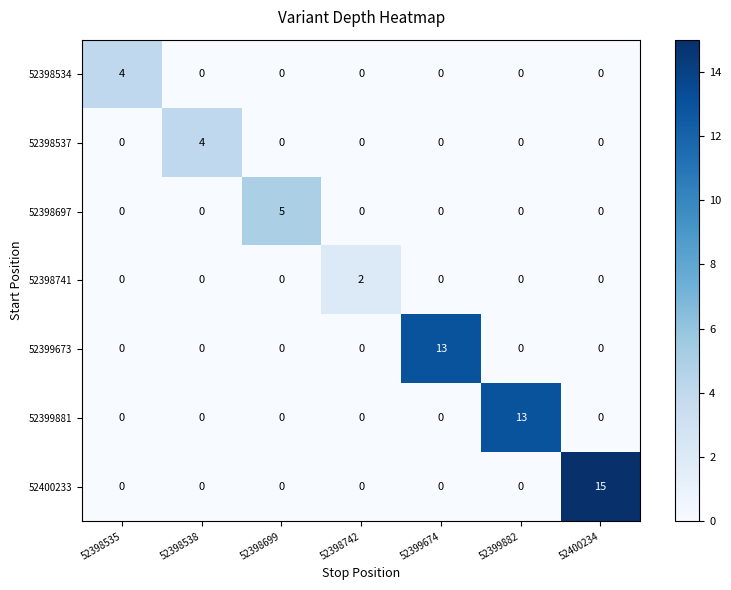

How many data points does each series have?

7